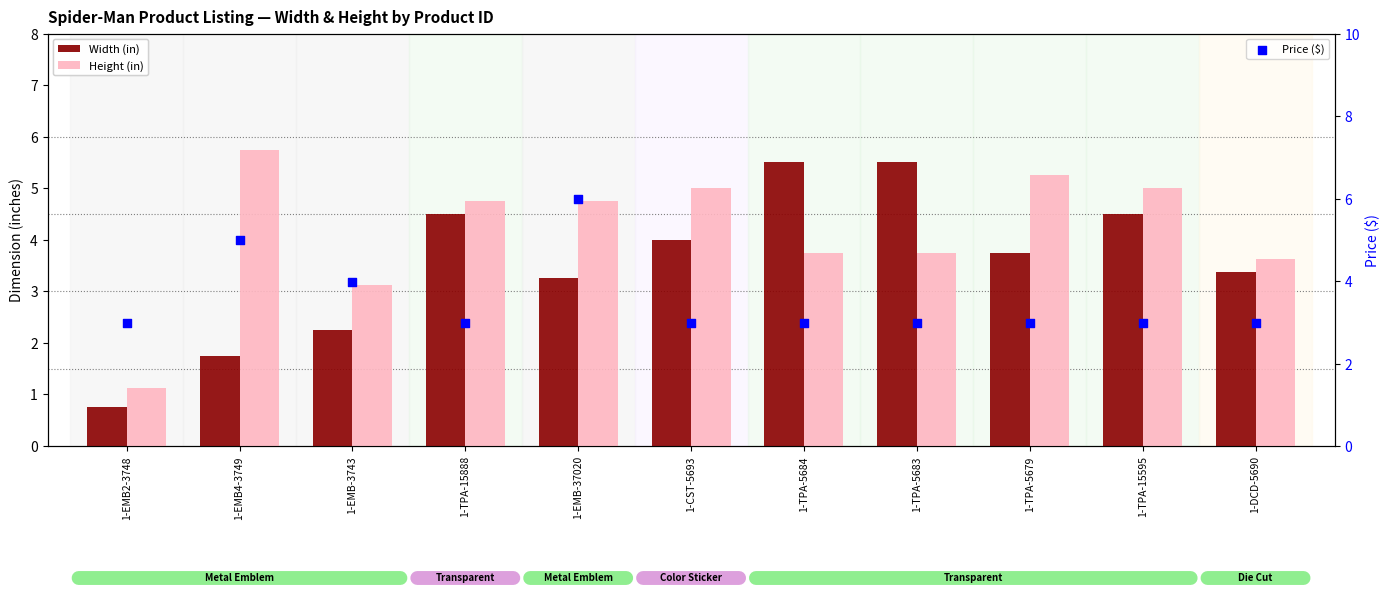

At how many categories does at least one series exceed 3?

10